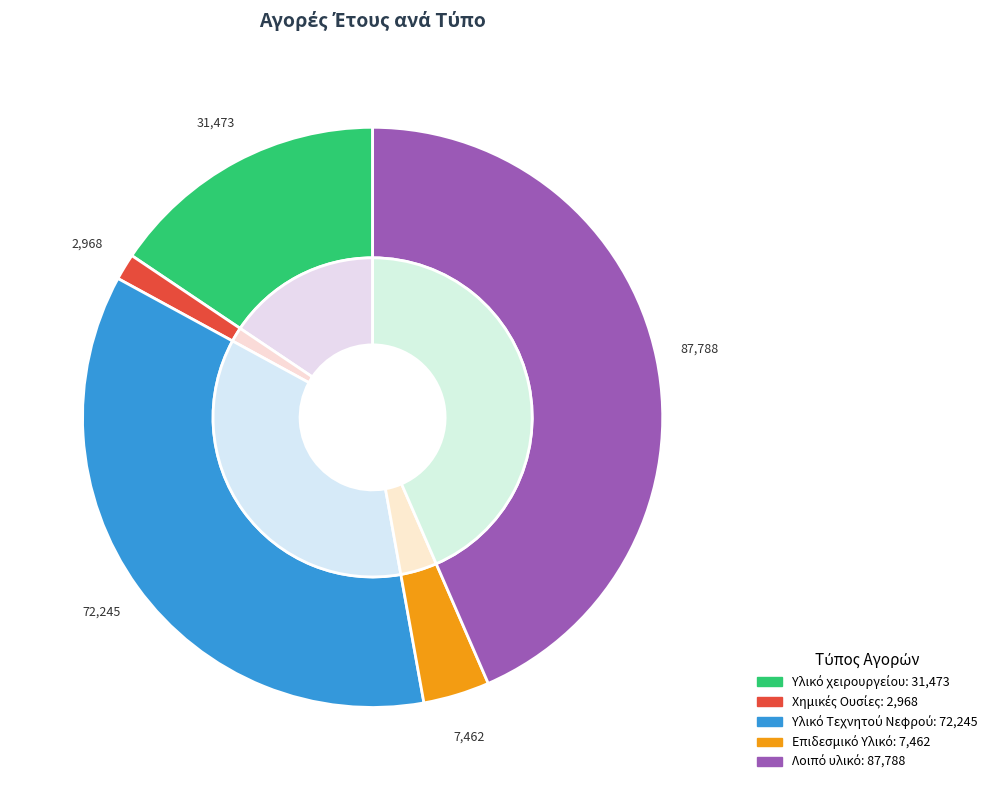

What is the total percentage of Υλικό χειρουργείου and Υλικό Τεχνητού Νεφρού?

51.4%